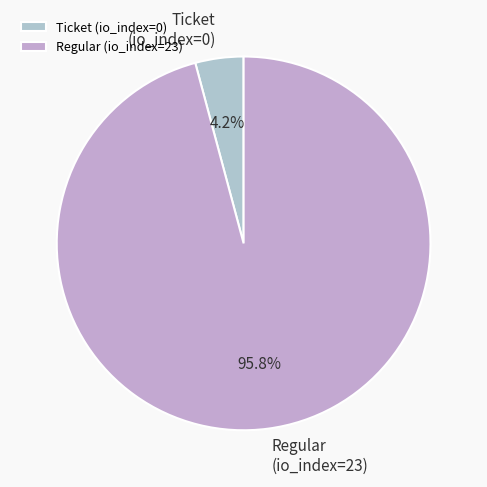

Which category has the biggest portion of the pie?

Regular (io_index=23)